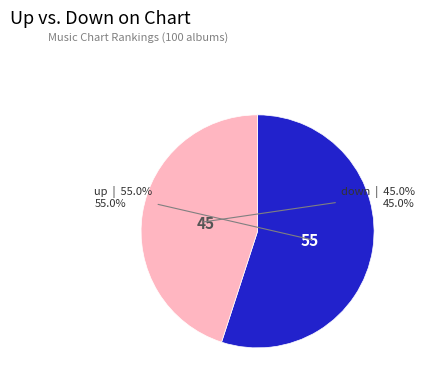

The down slice represents 40% of the pie. True or false?

False